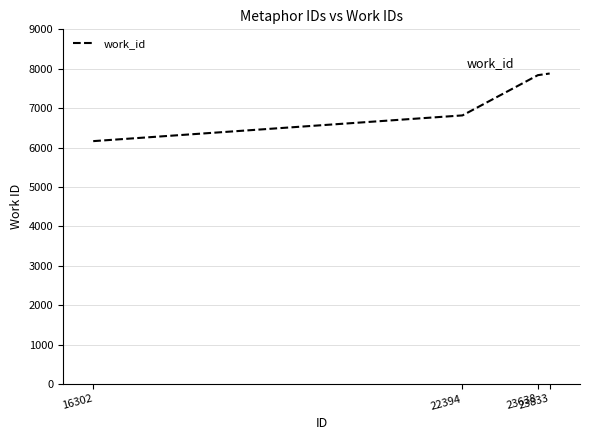

Read the value at 22394.

6816